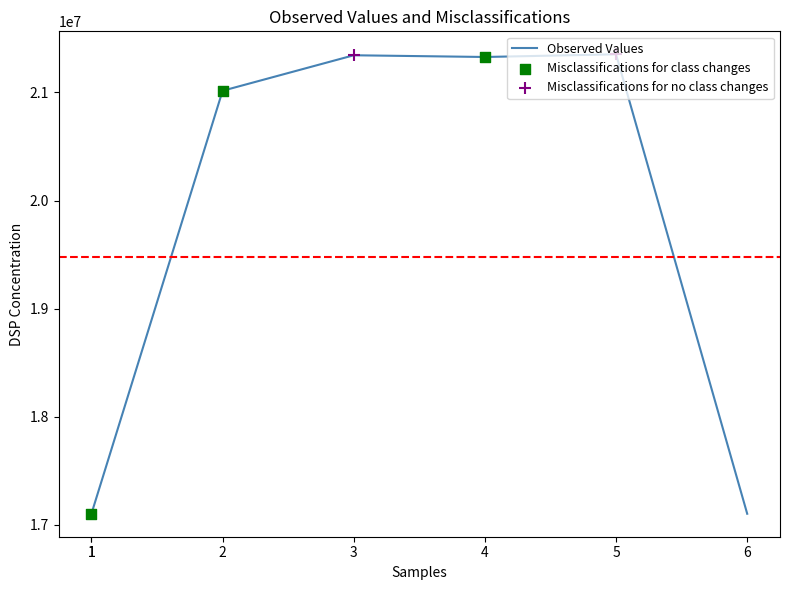

Which has a higher value, 6 or 1?

1